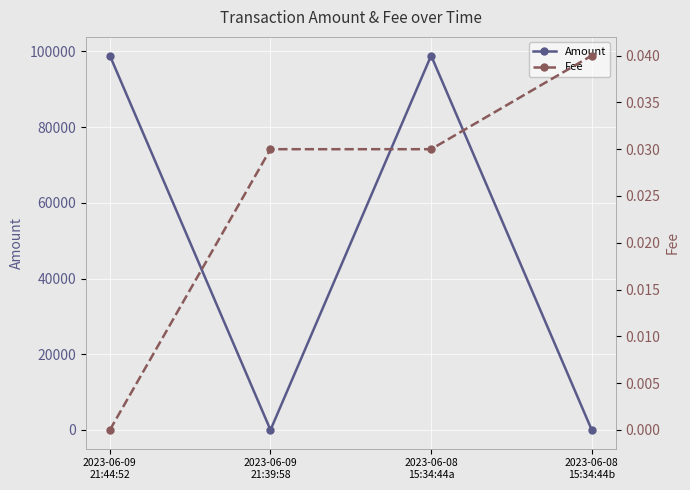

Reading left to right, extract all data points from this chart.

Amount: 98900.0	0.2	98900.1	0.0
Fee: 0.0	0.0	0.0	0.0